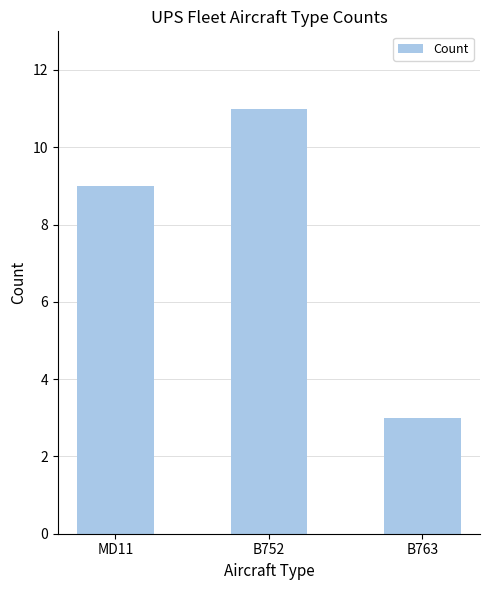

Is it true that the value at B763 is 3?

True